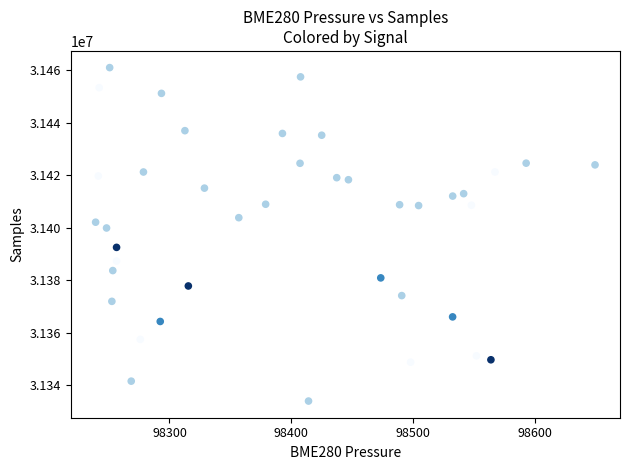

What Y value in the scatter plot is closest to 31397575?

31399990